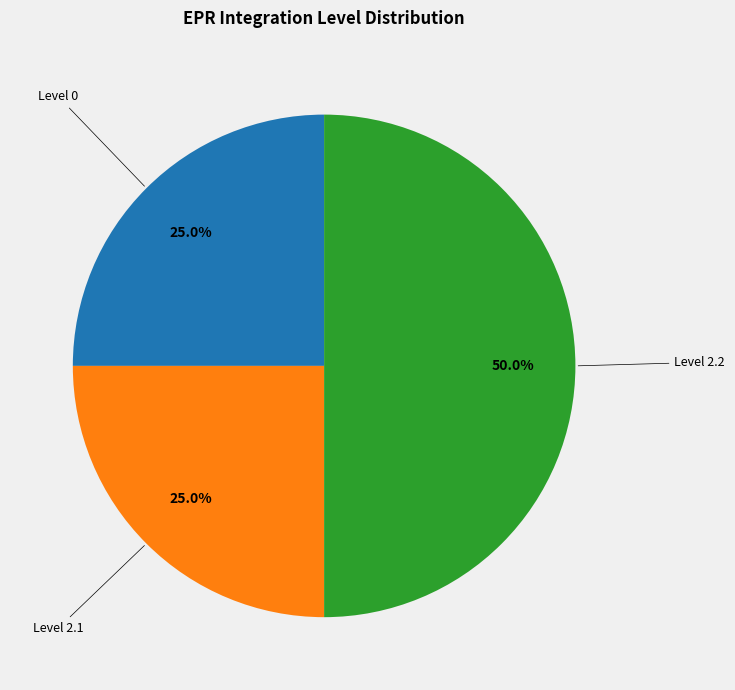

How many slices are in this pie chart?

3